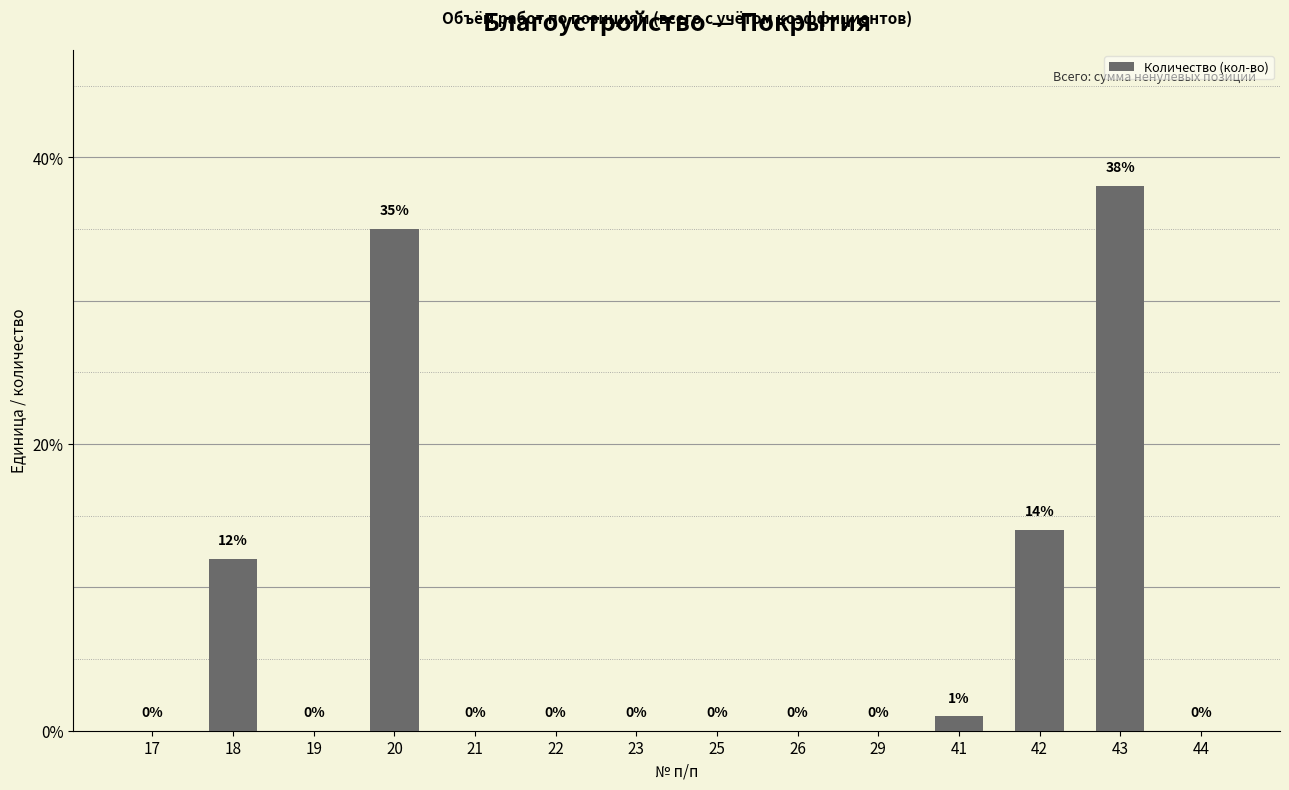

What is the maximum value shown in the chart?

38